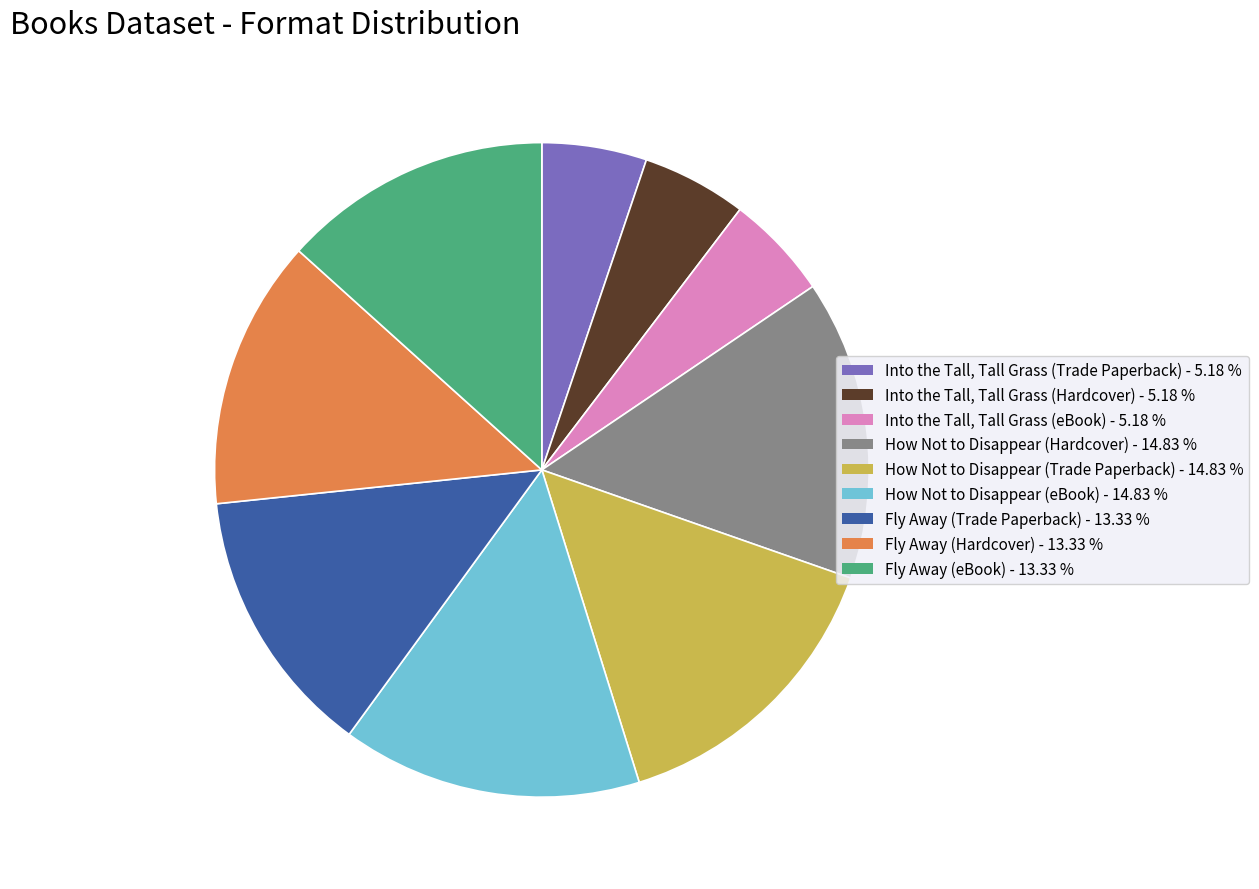

Is there a majority slice in this chart?

No